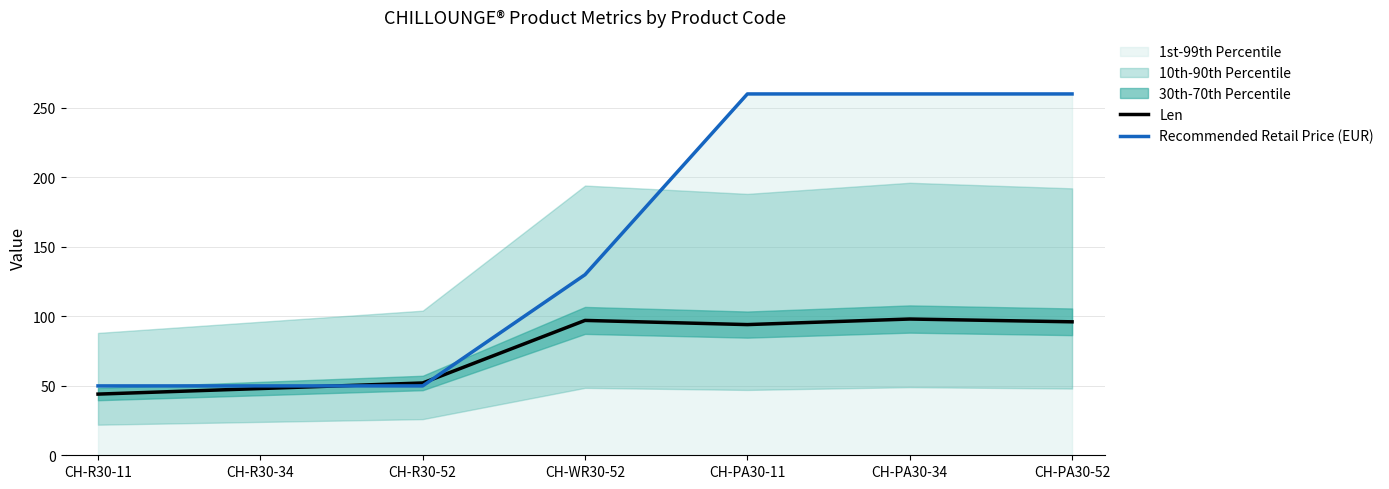

What is the difference between the Len values at CH-R30-11 and CH-R30-34?

4.0